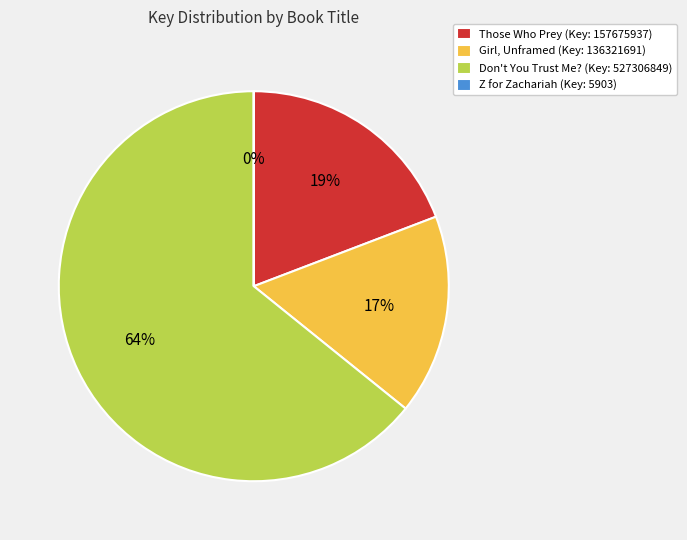

To the nearest percent, what is the difference between the largest and smallest slice percentages?

64%